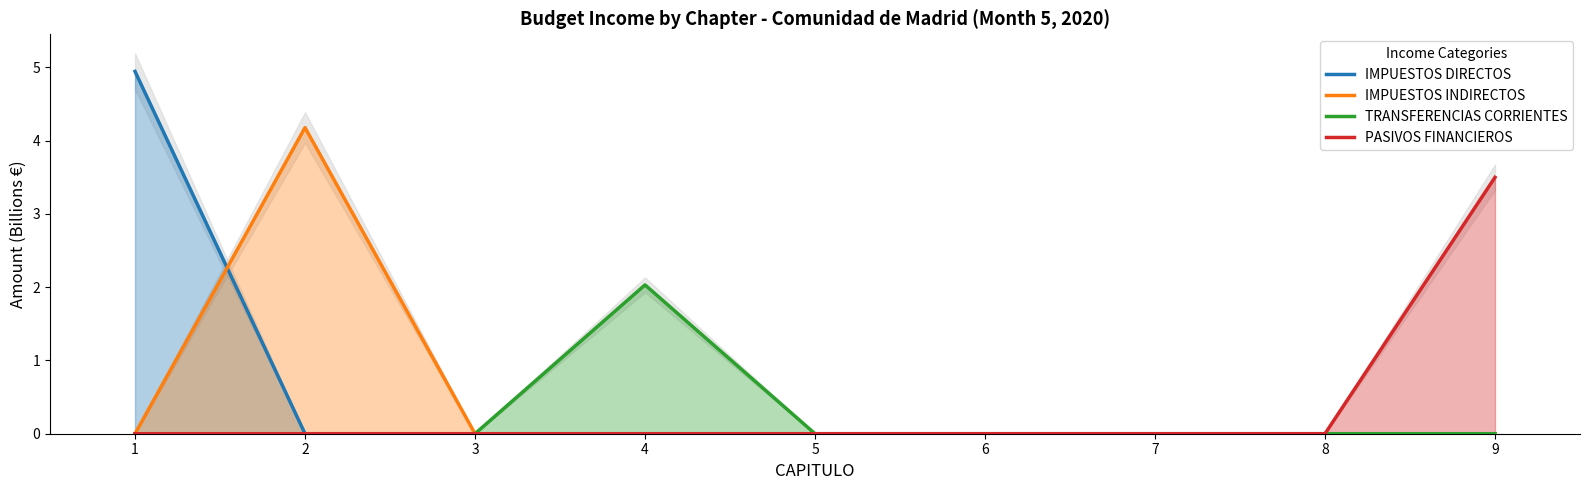

At which label does TRANSFERENCIAS CORRIENTES reach its minimum?

1